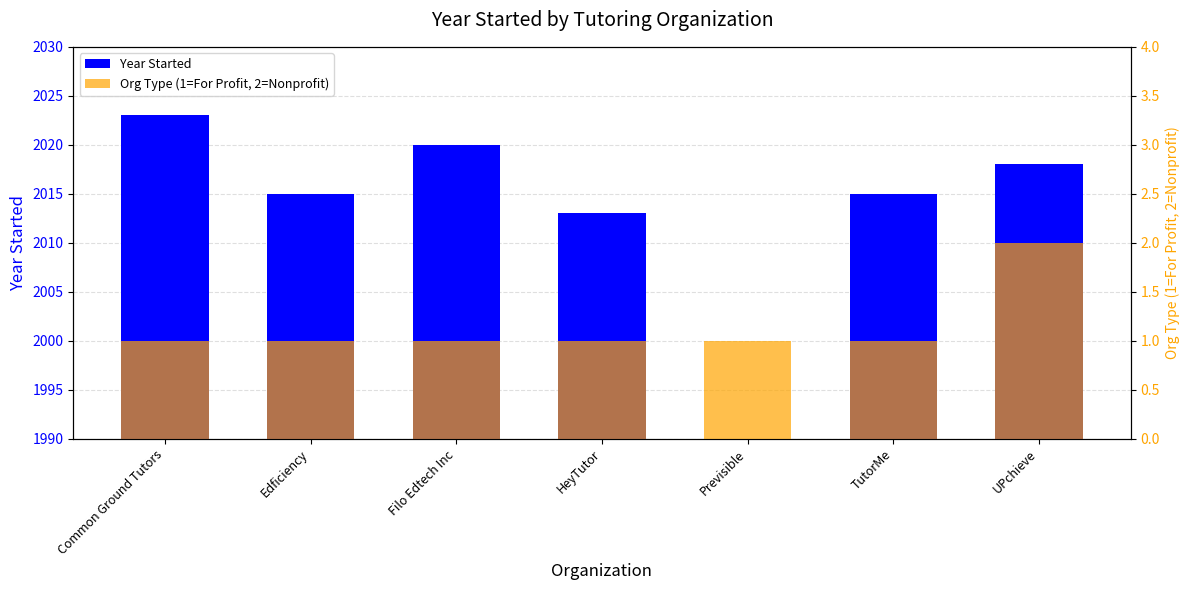

True or false: Year Started has a value of 3226 at Filo Edtech Inc.

False